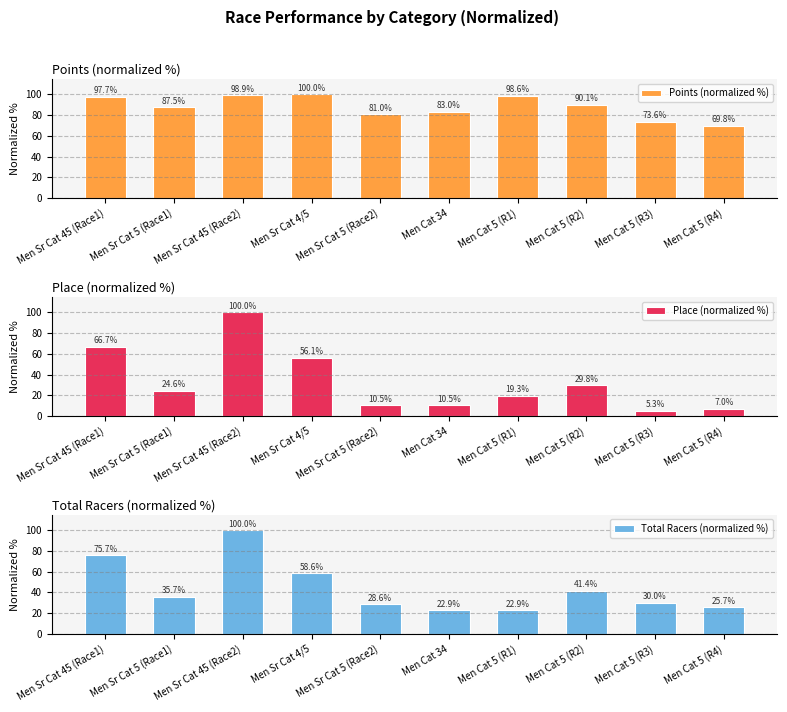

What is the label of the 6th bar from the left?

Men Cat 34